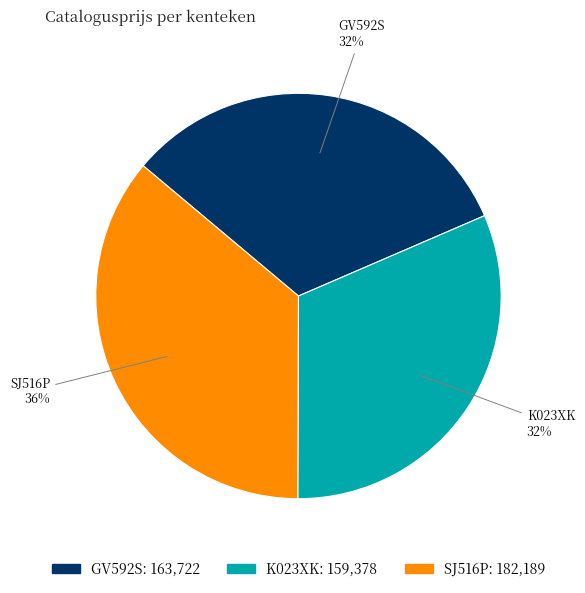

Is it true that SJ516P is 36% of the pie?

True